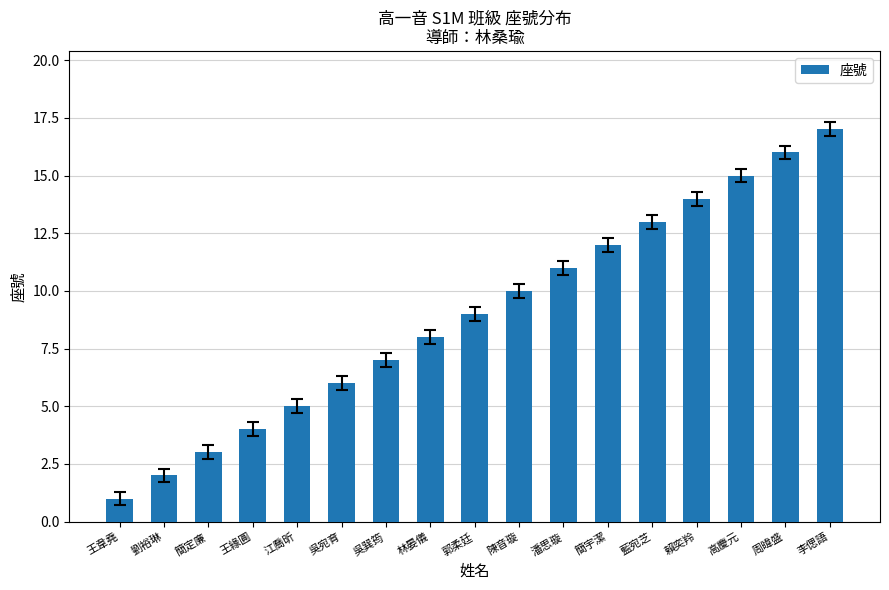

How many data points are less than 9?

8